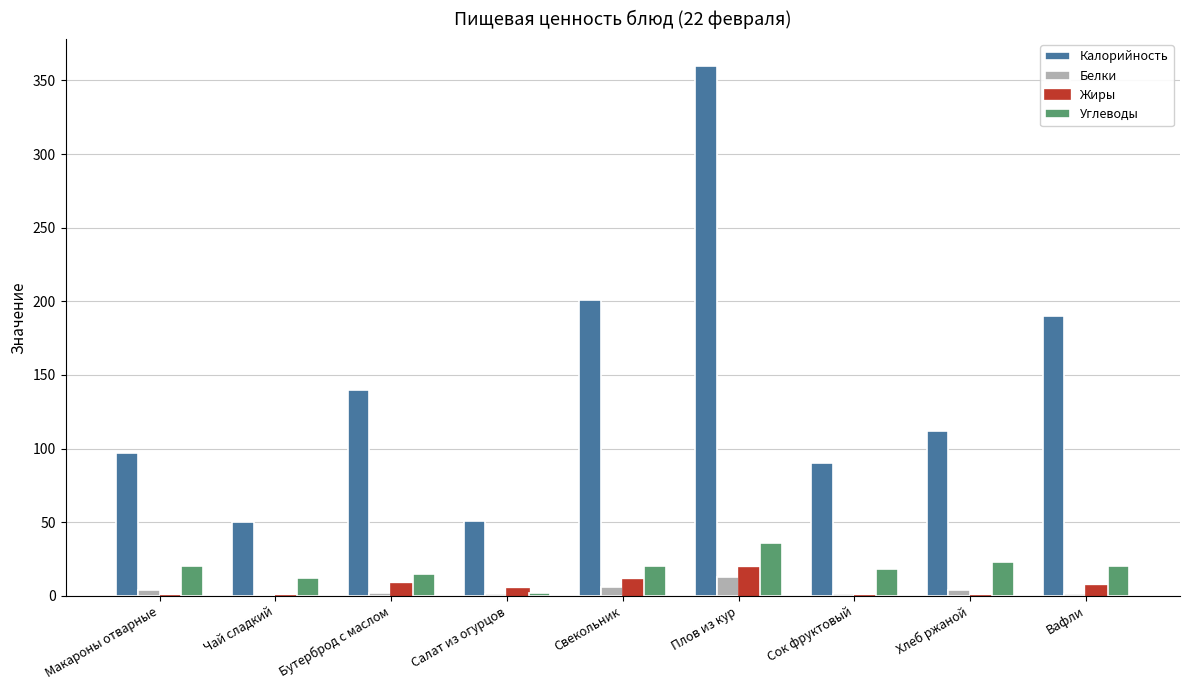

True or false: Жиры has a value of 0 at Макароны отварные.

True